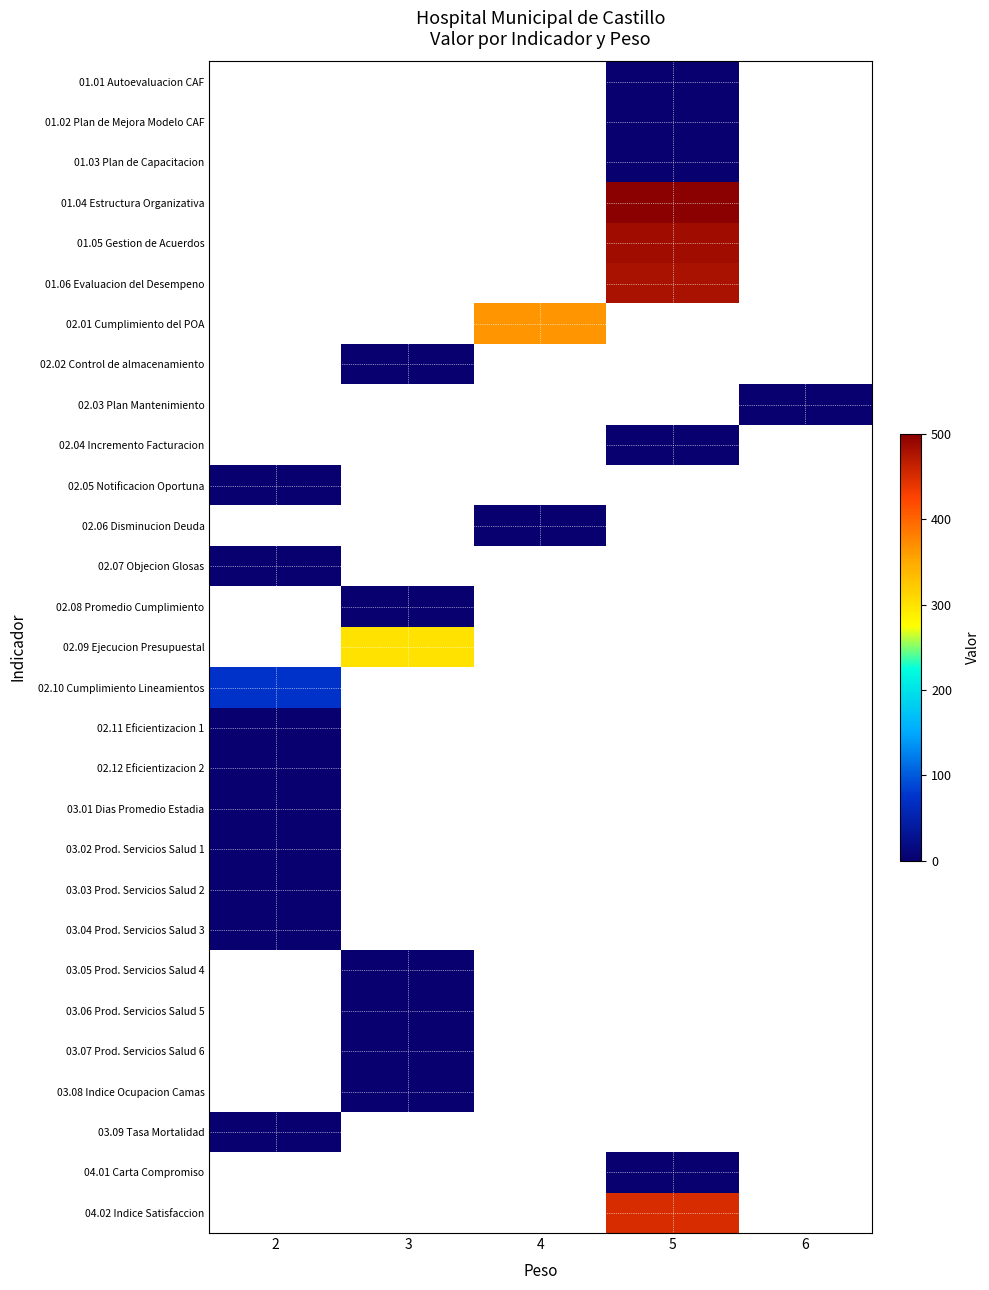

How many positive values does the row_5 series have?

1